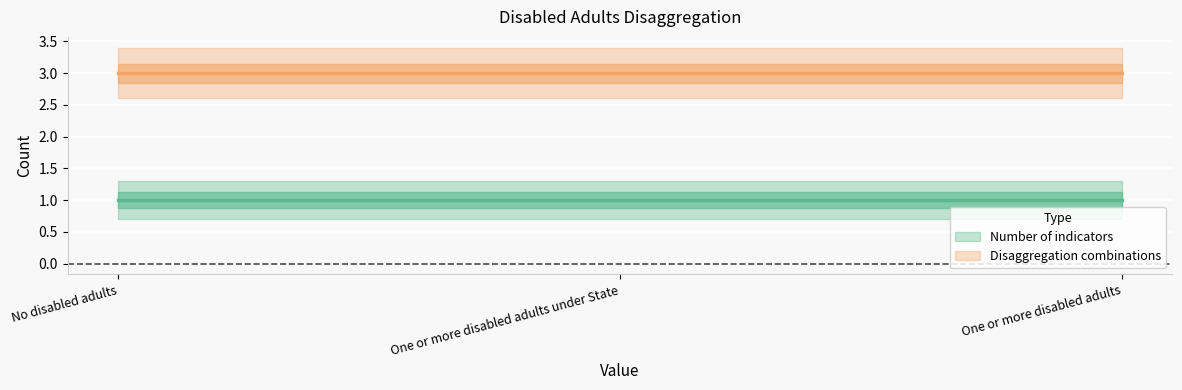

What are all the series names shown in the legend?

Number of indicators, Disaggregation combinations